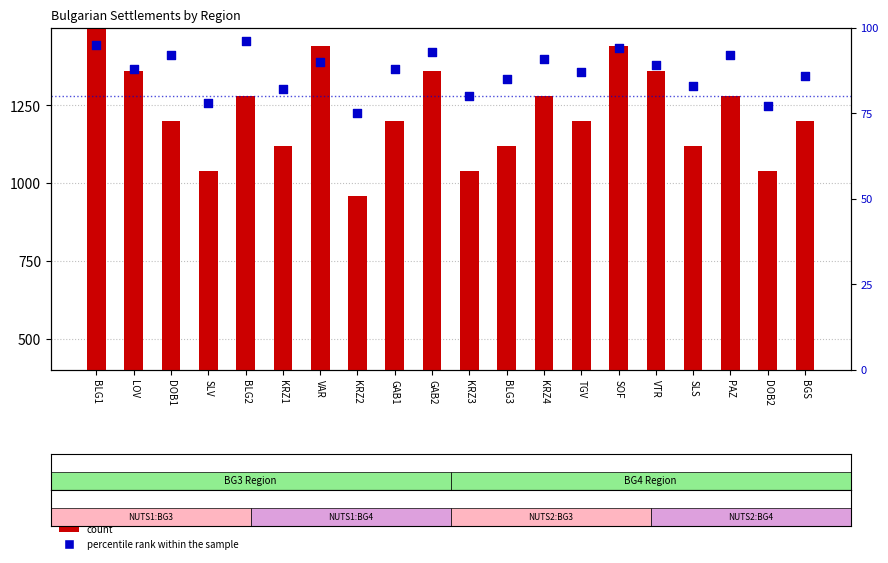

Which series contains the lowest Y value?

percentile rank within the sample